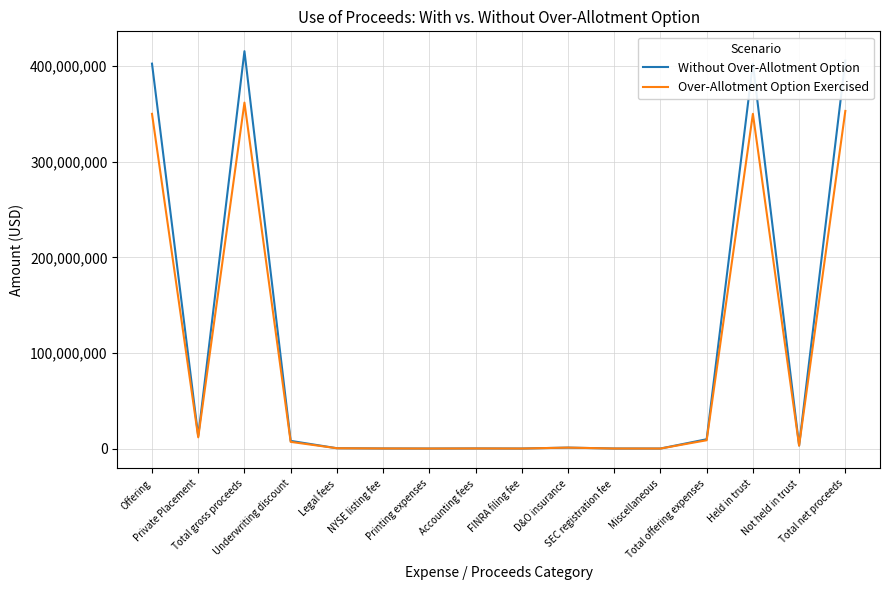

Which series has the largest range (max minus min)?

Without Over-Allotment Option